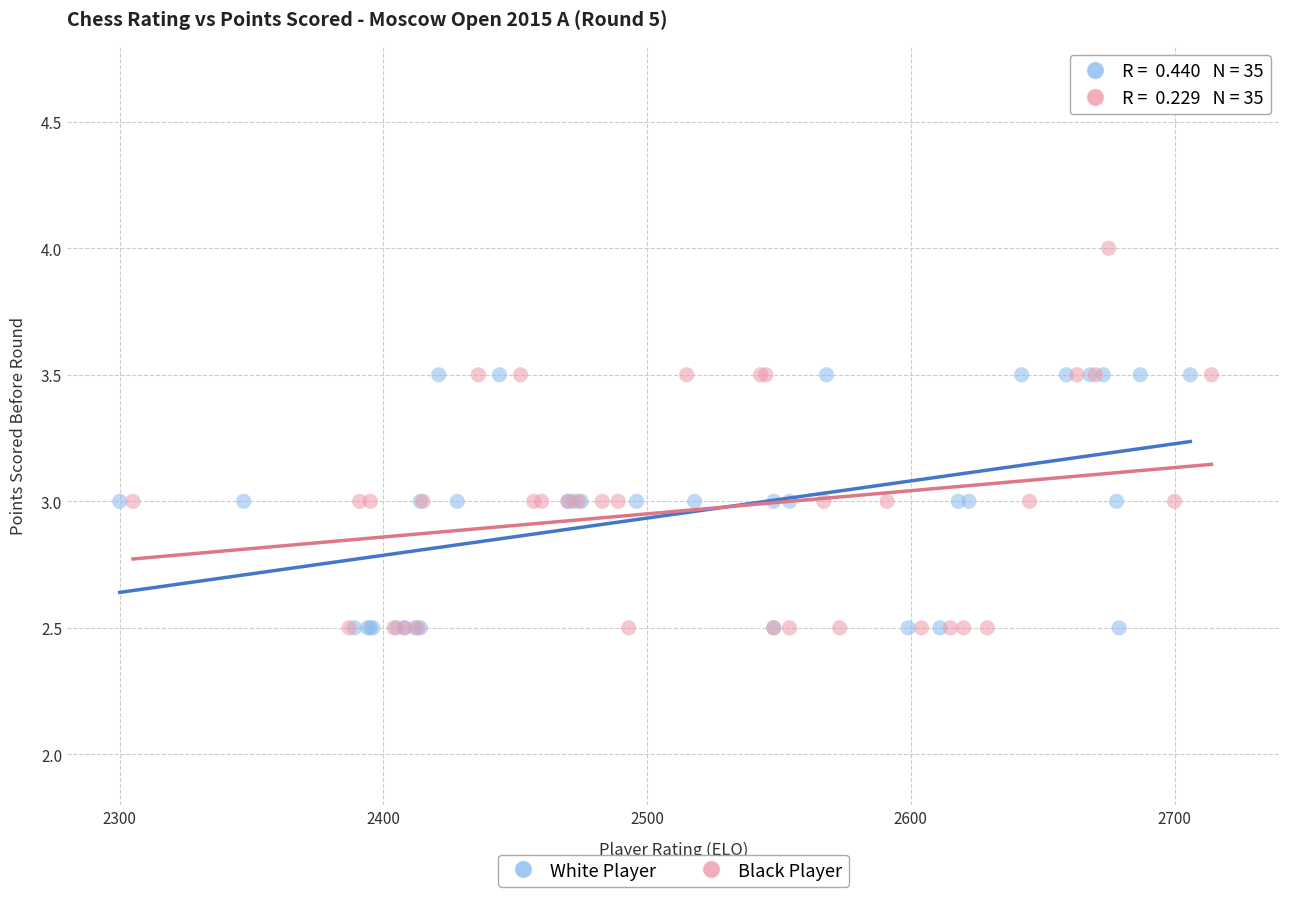

Which series has the largest Y range (max minus min)?

Black Player